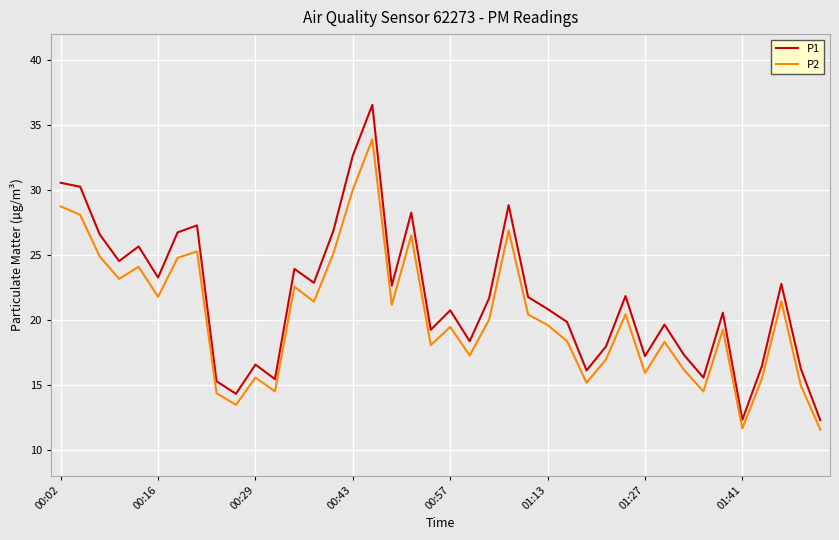

What is the average value of the P1 series?

21.7